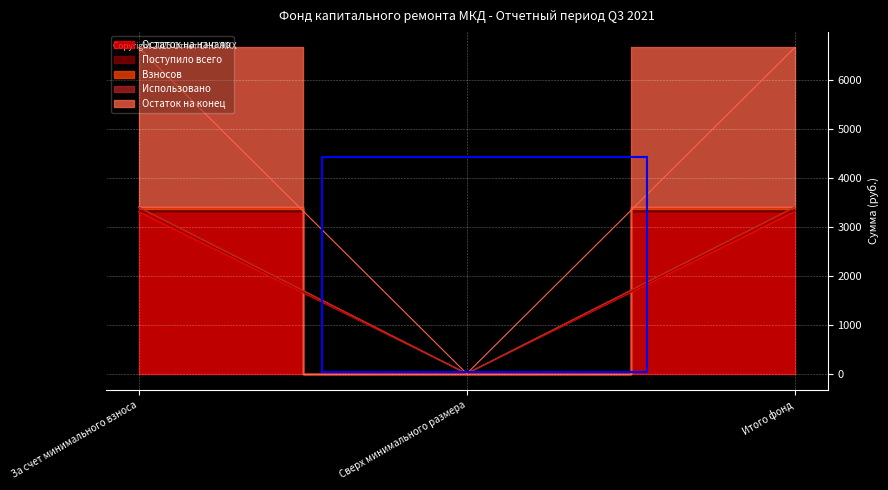

List the labels in order of Поступило всего value, smallest first.

Сверх минимального размера, За счет минимального взноса, Итого фонд